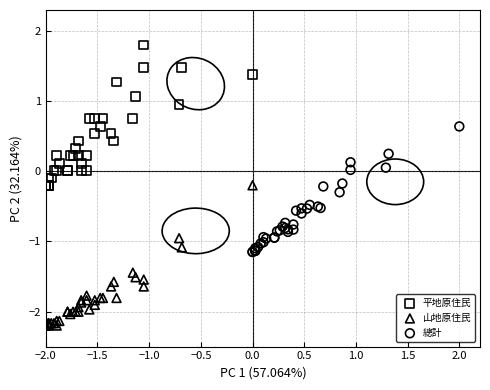

Which series reaches the maximum Y coordinate?

平地原住民